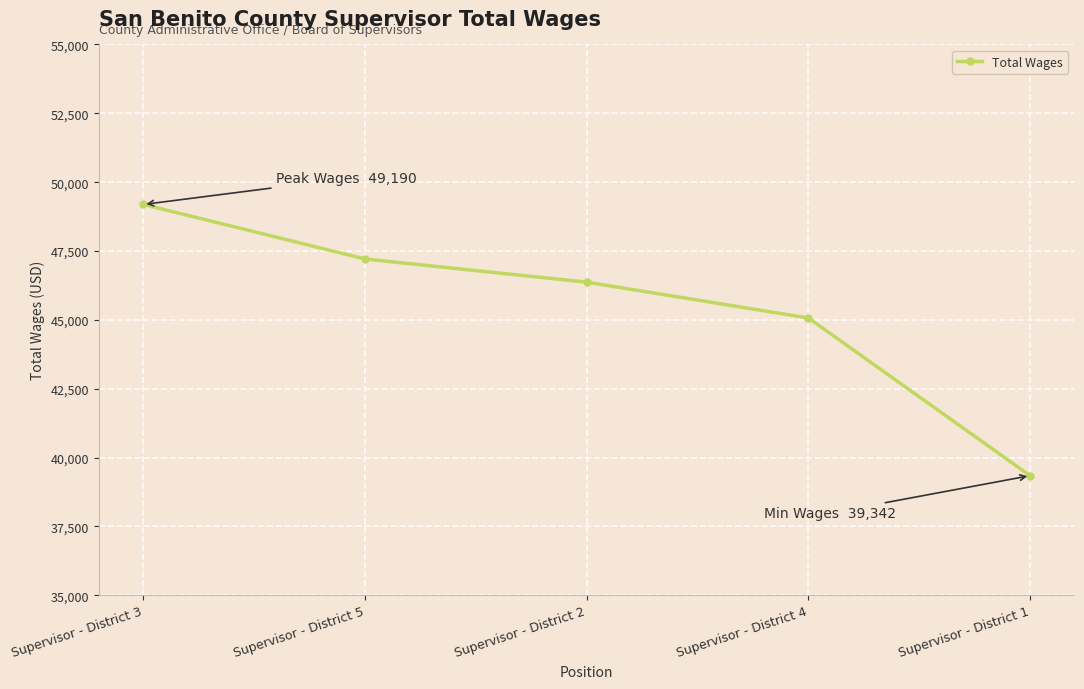

How many data points are less than 46368?

2